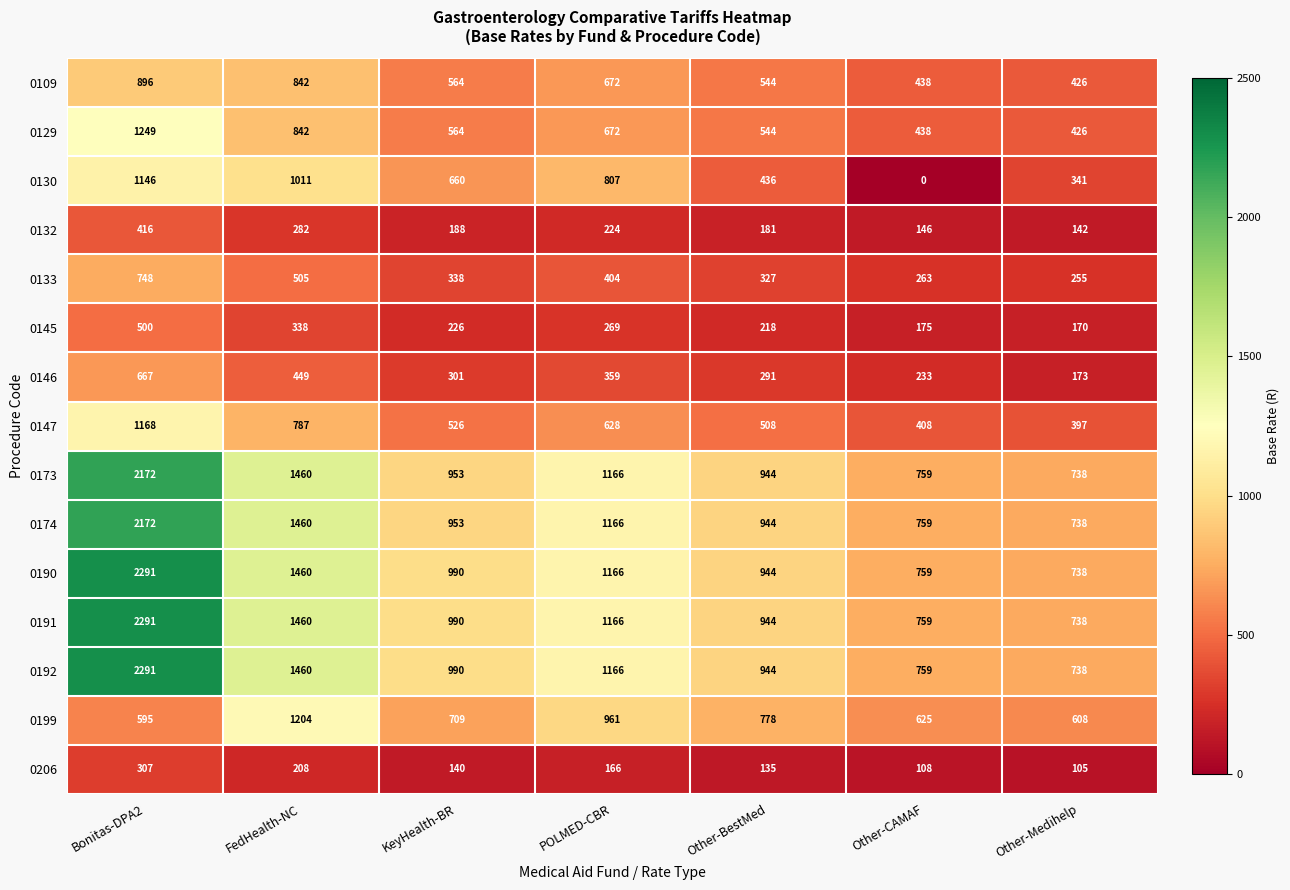

How many series are shown in this chart?

15